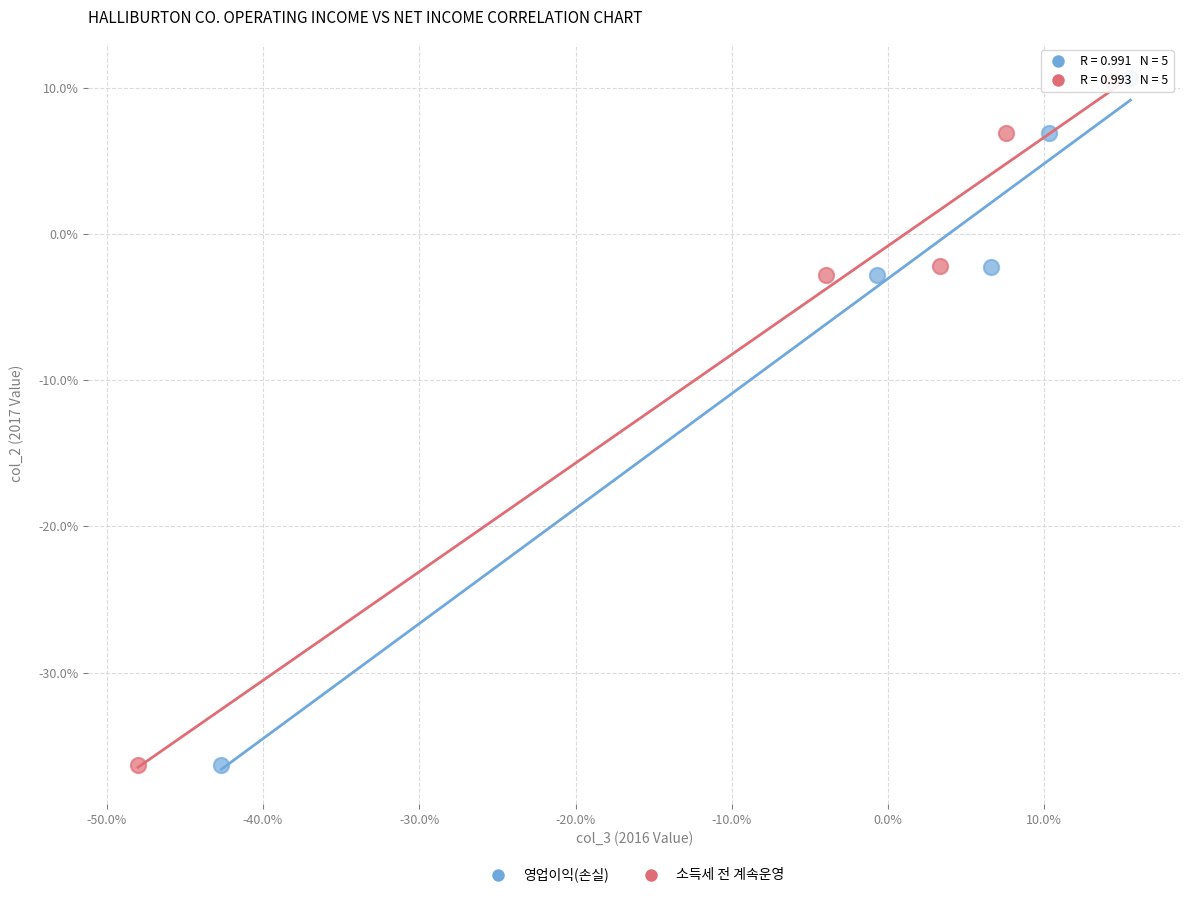

What are all the series names shown in the legend?

영업이익(손실), 소득세 전 계속운영